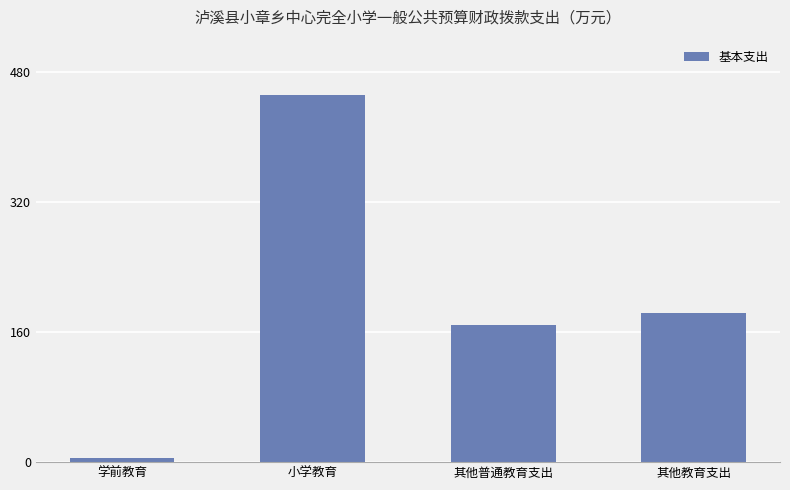

What is the difference between the second highest and second lowest values?

13.7